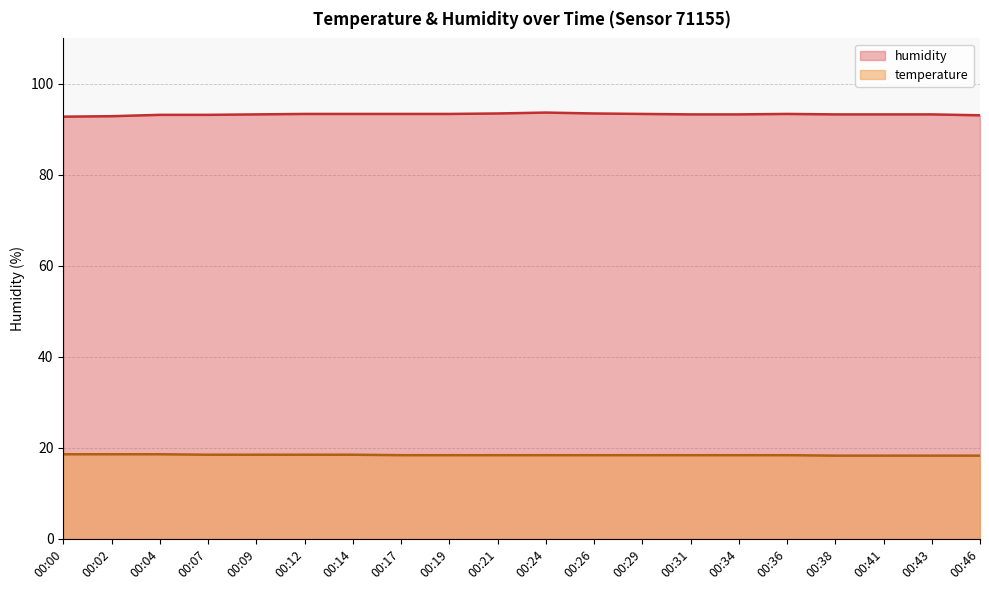

The temperature series shows 29.2 at 00:38. True or false?

False